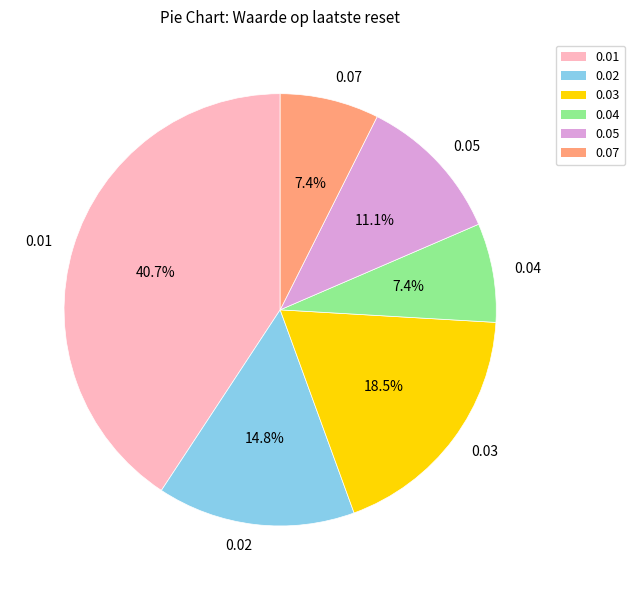

Which has a higher value, 0.03 or 0.02?

0.03